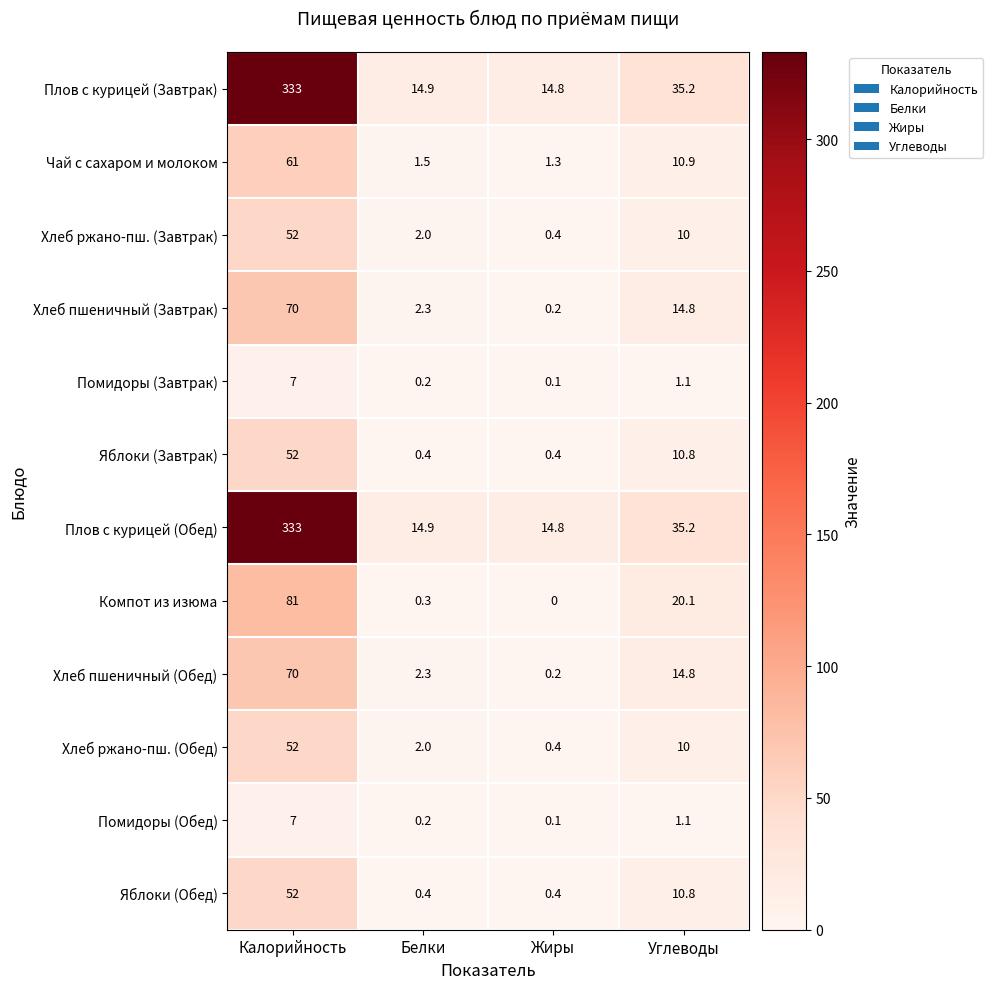

The value of Чай с сахаром и молоком at Жиры is 2.3. True or false?

False